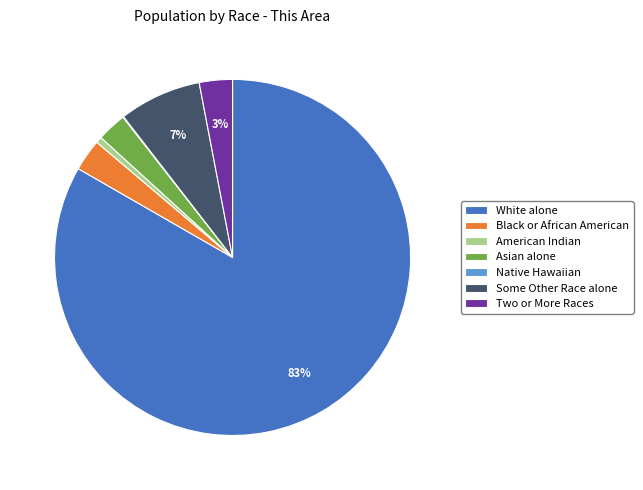

Is Two or More Races the majority of the pie?

No